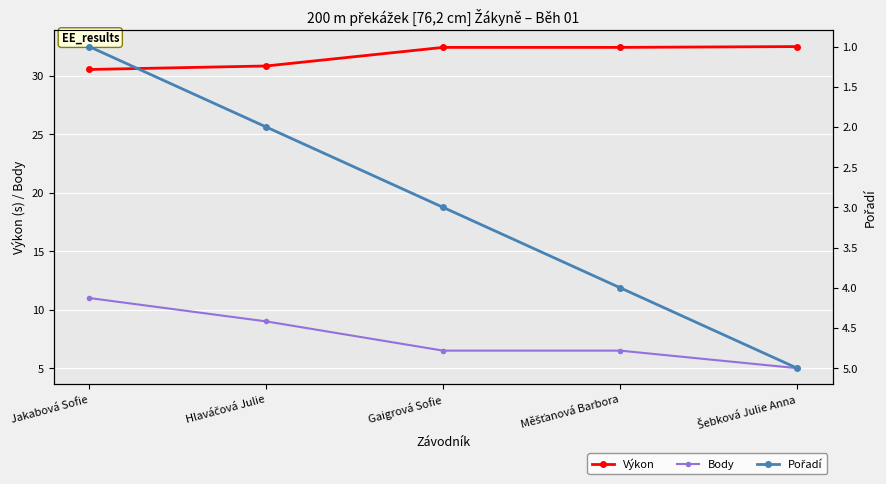

What are all the series names shown in the legend?

Výkon, Body, Pořadí